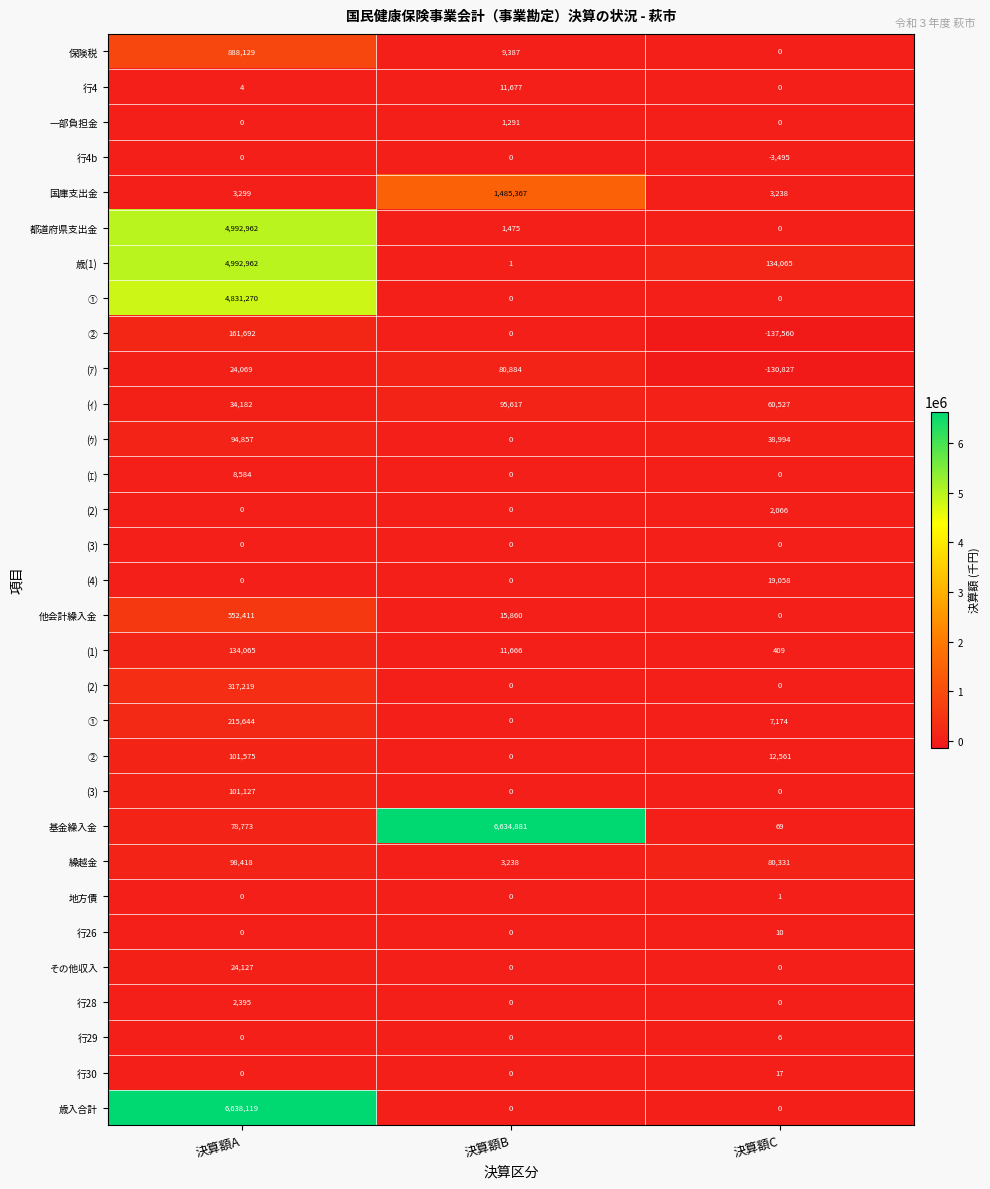

At which category does the chart reach its peak across all series?

決算額A